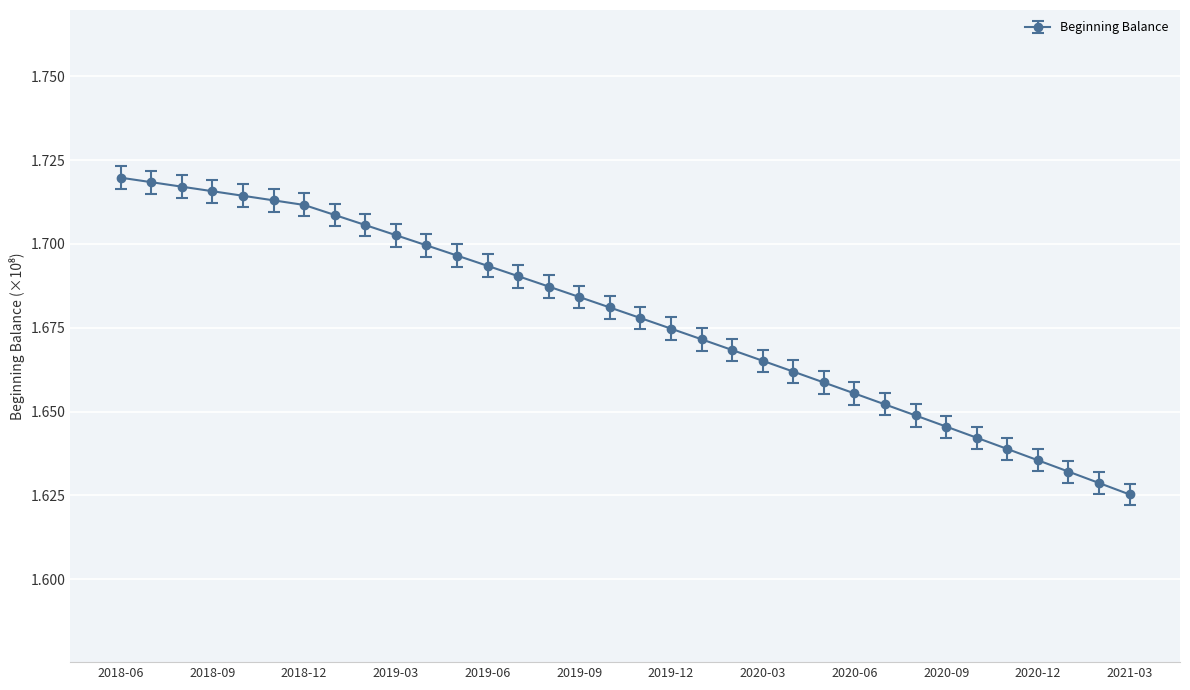

What is the sum of all values?

57.0